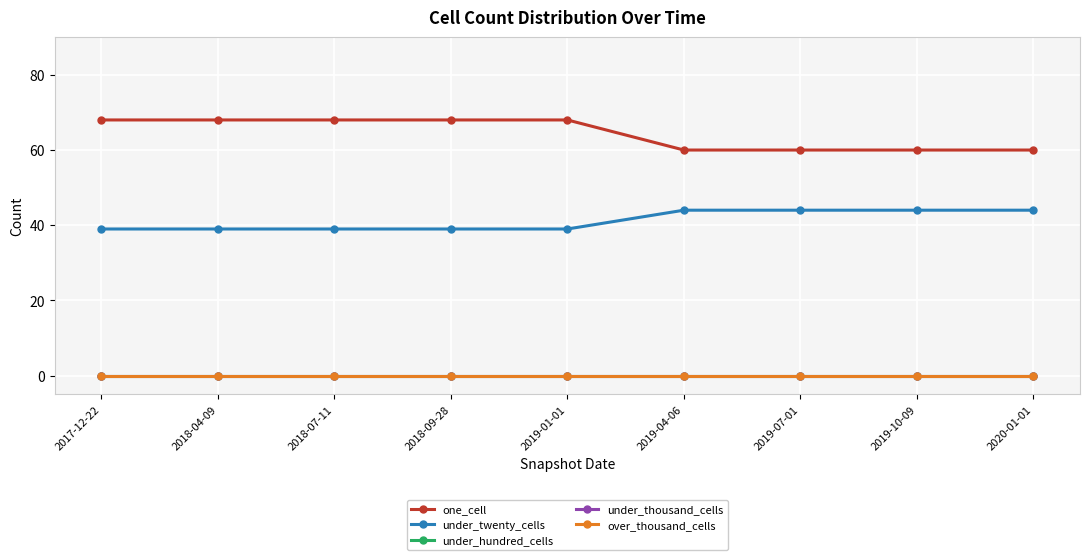

Does the chart have visible grid lines?

Yes